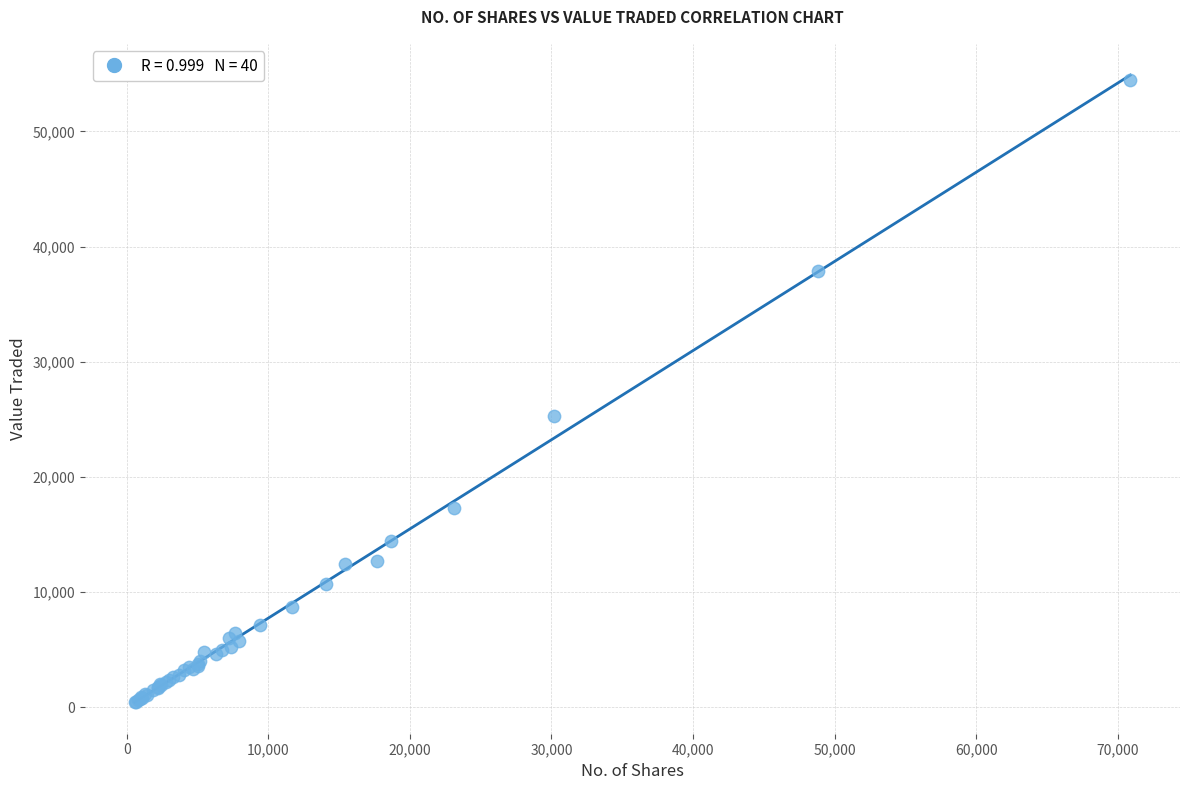

What Y value in the scatter plot is closest to 27450?

25323